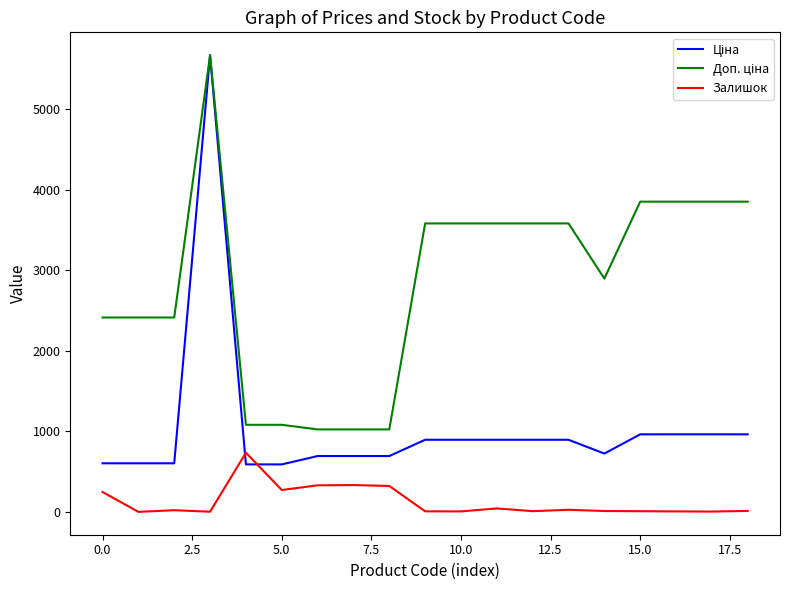

What is the highest value of the Залишок series?

735.0